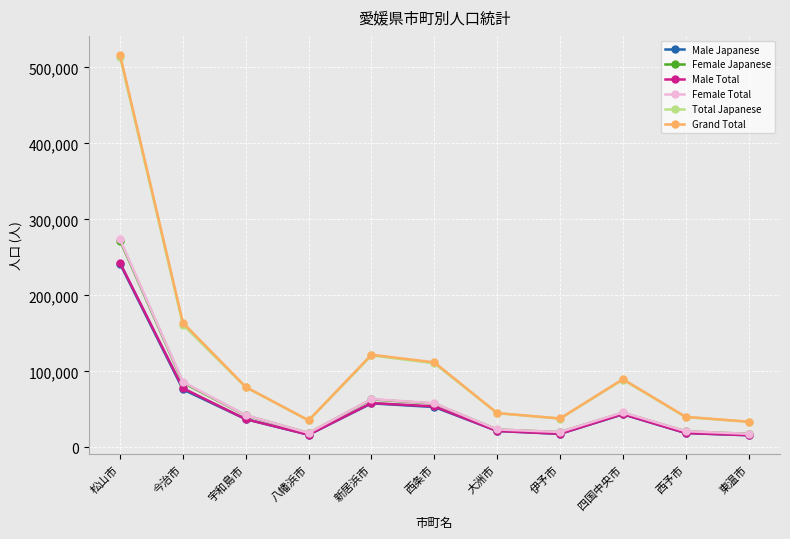

At how many categories does at least one series exceed 453363?

1